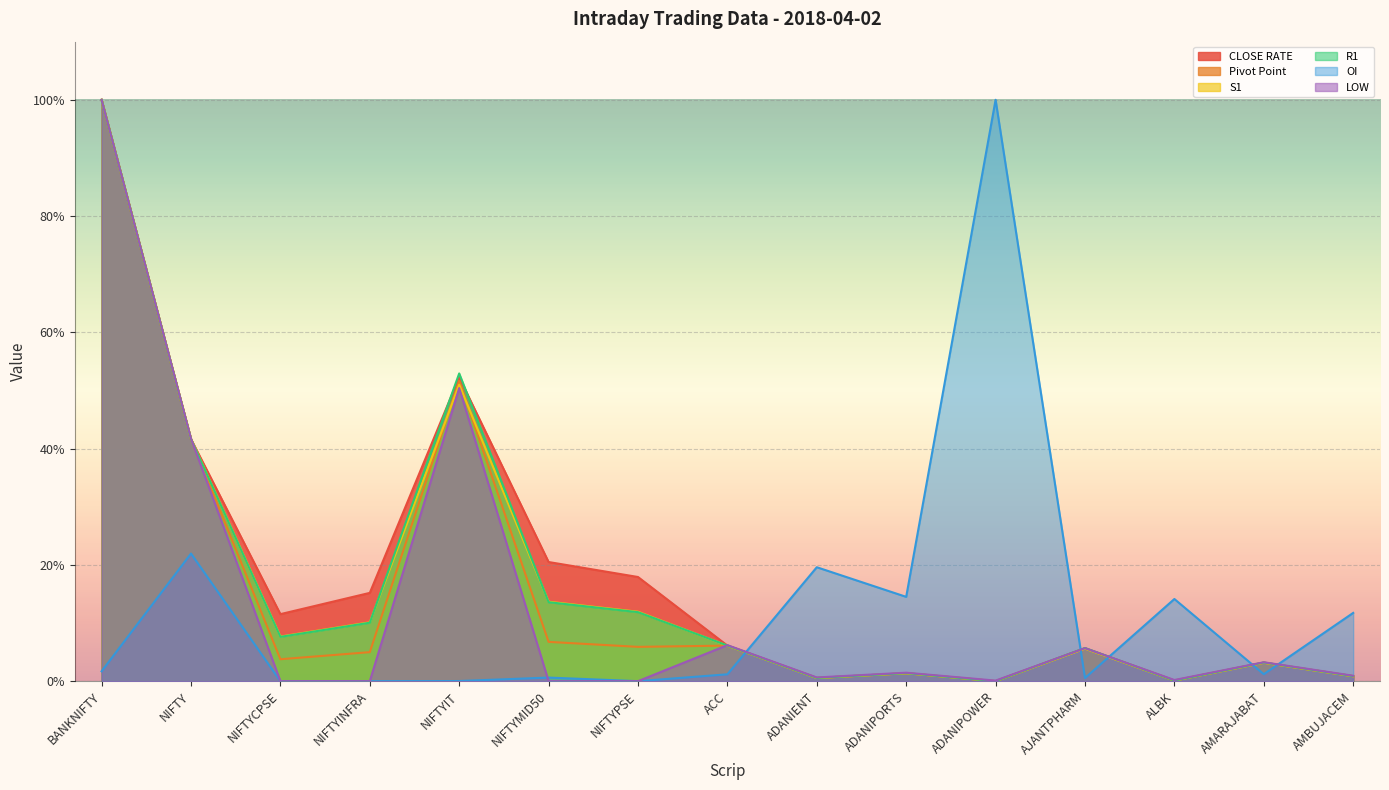

What is the label of the 6th point from the left?

NIFTYMID50